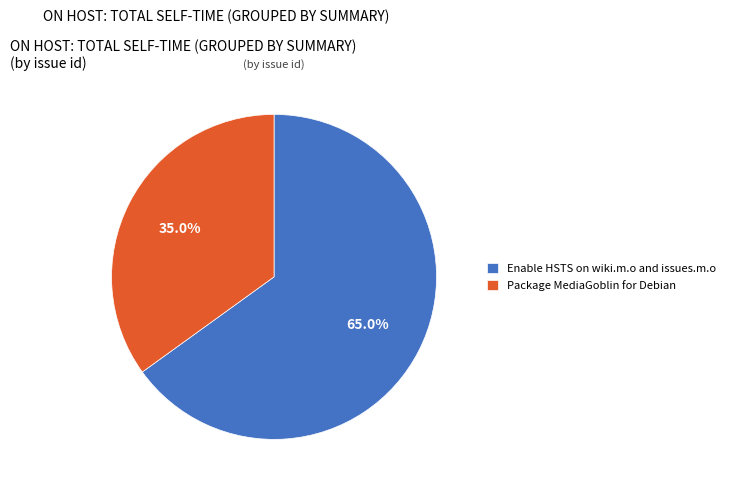

What percentage is NOT represented by Package MediaGoblin for Debian?

65.0%